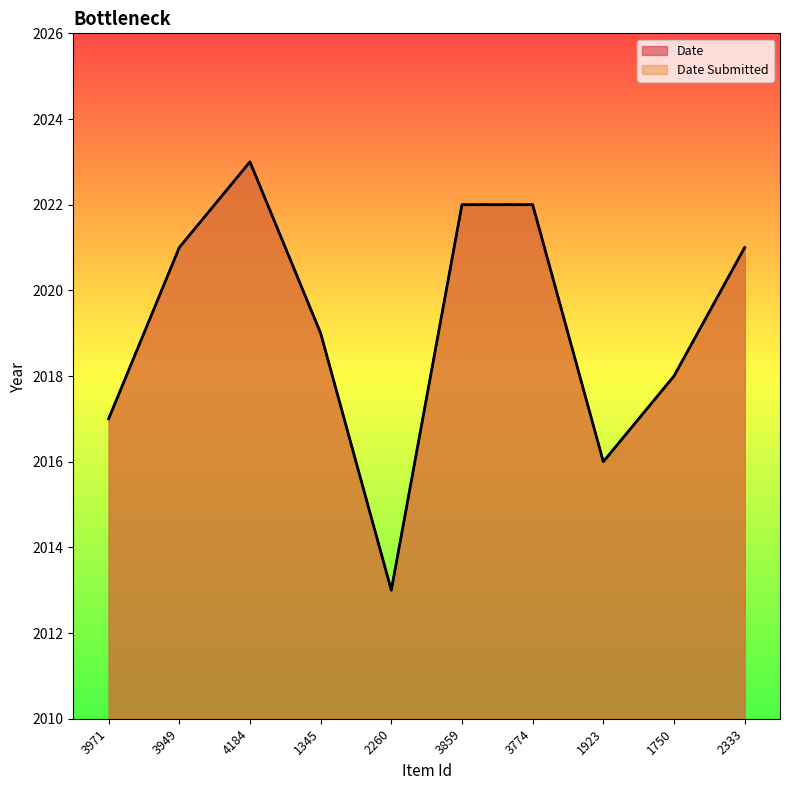

What position from the left is 1750?

9